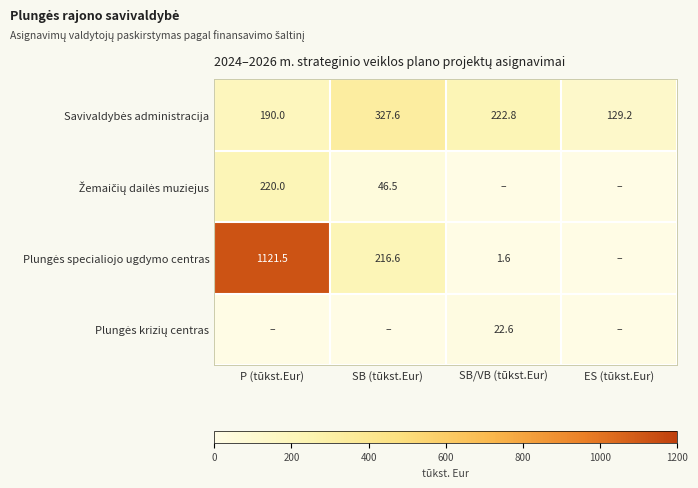

At ES (tūkst.Eur), list the series in order from largest to smallest.

Savivaldybės administracija, Žemaičių dailės muziejus, Plungės specialiojo ugdymo centras, Plungės krizių centras